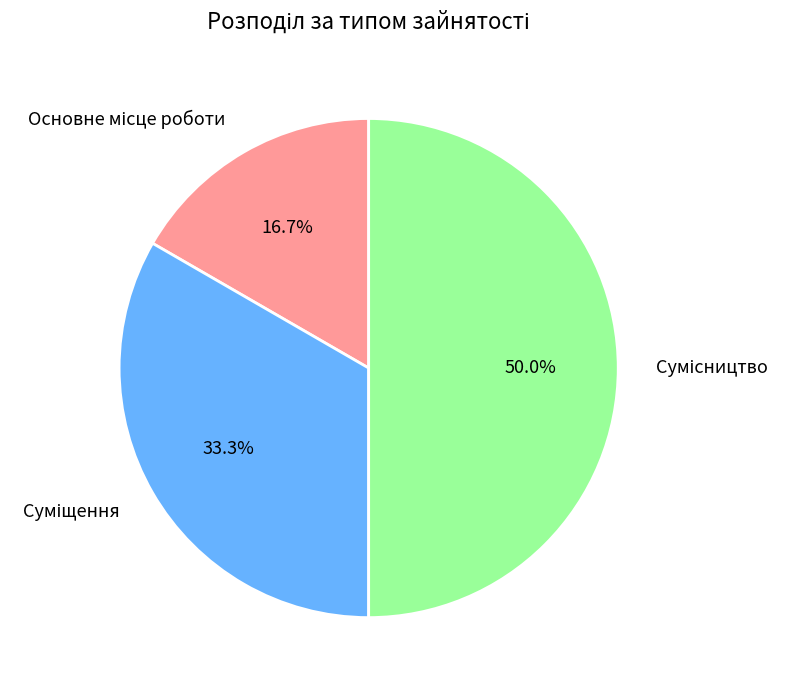

Approximately how many times larger is the value at Основне місце роботи compared to Сумісництво?

0.3